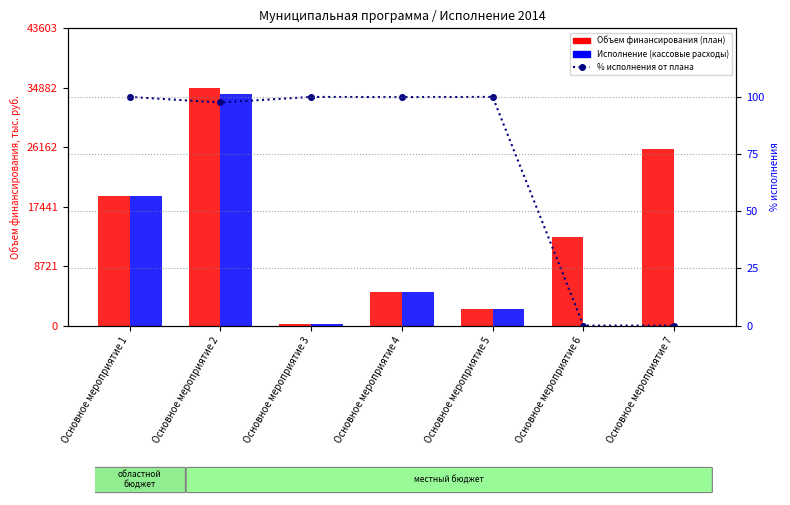

Is it true that Исполнение (кассовые расходы) equals 31690.2 at Основное мероприятие 1?

False